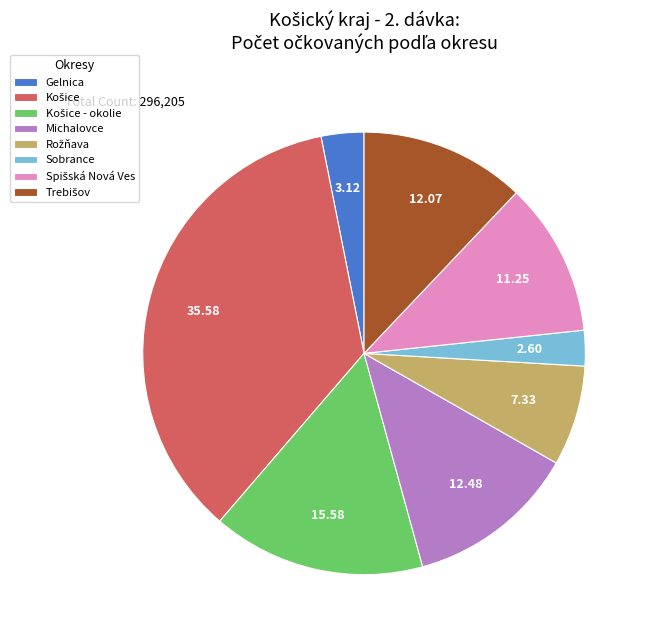

Is there a majority slice in this chart?

No